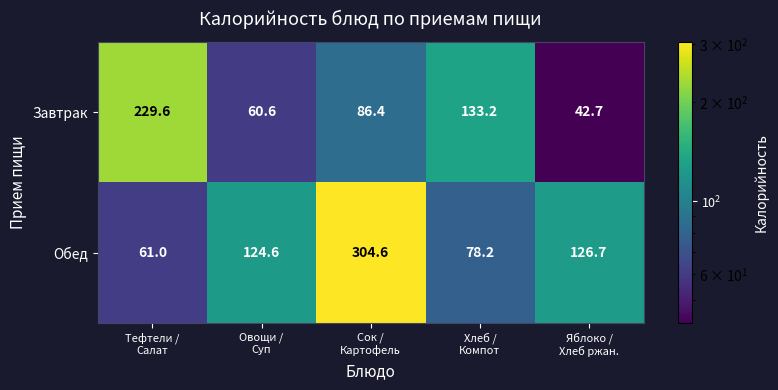

List the series in order of their peak value, highest first.

Обед, Завтрак